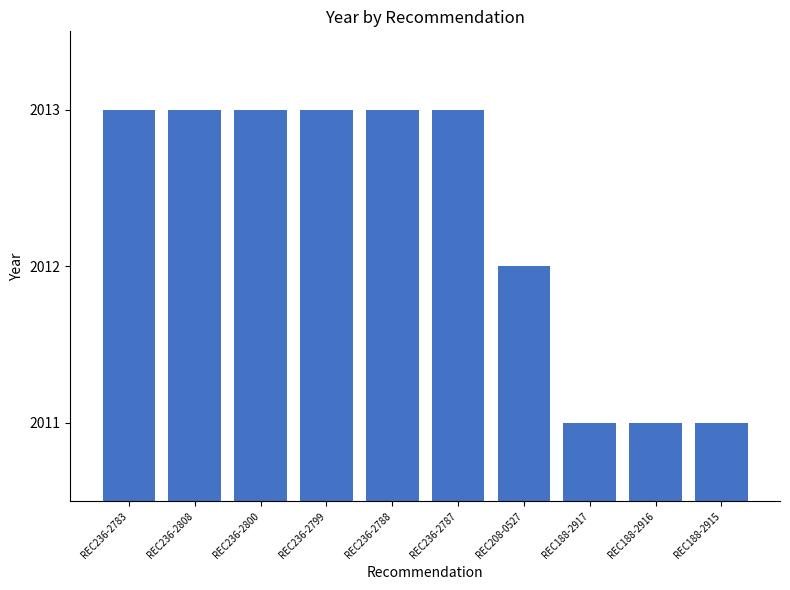

What is the average value?

2012